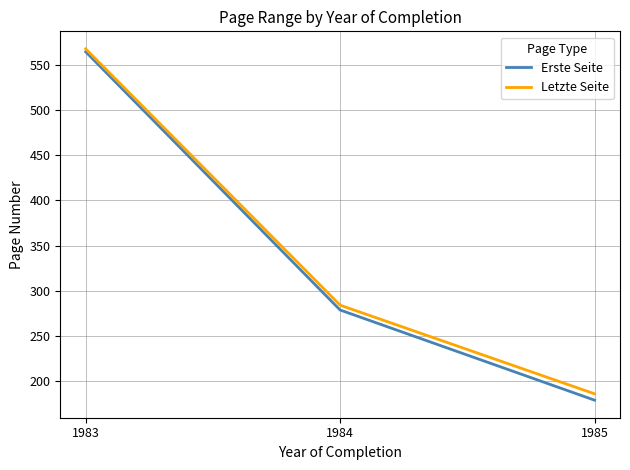

Count the number of data series in this chart.

2